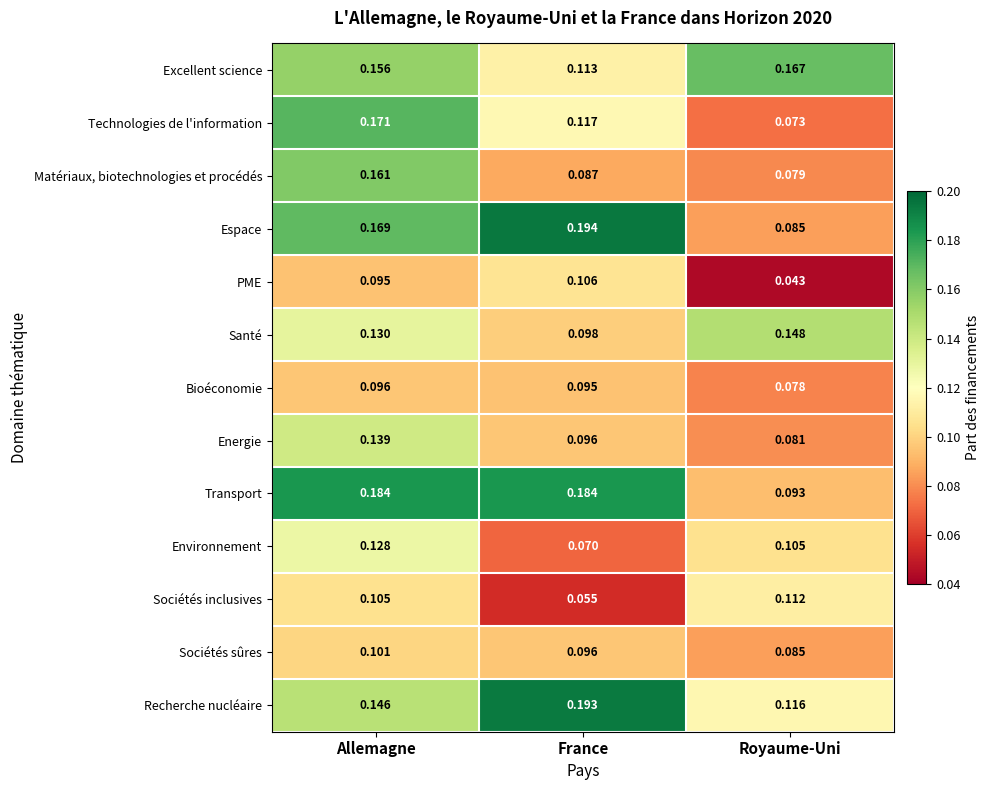

How many categories are shown in the chart?

3